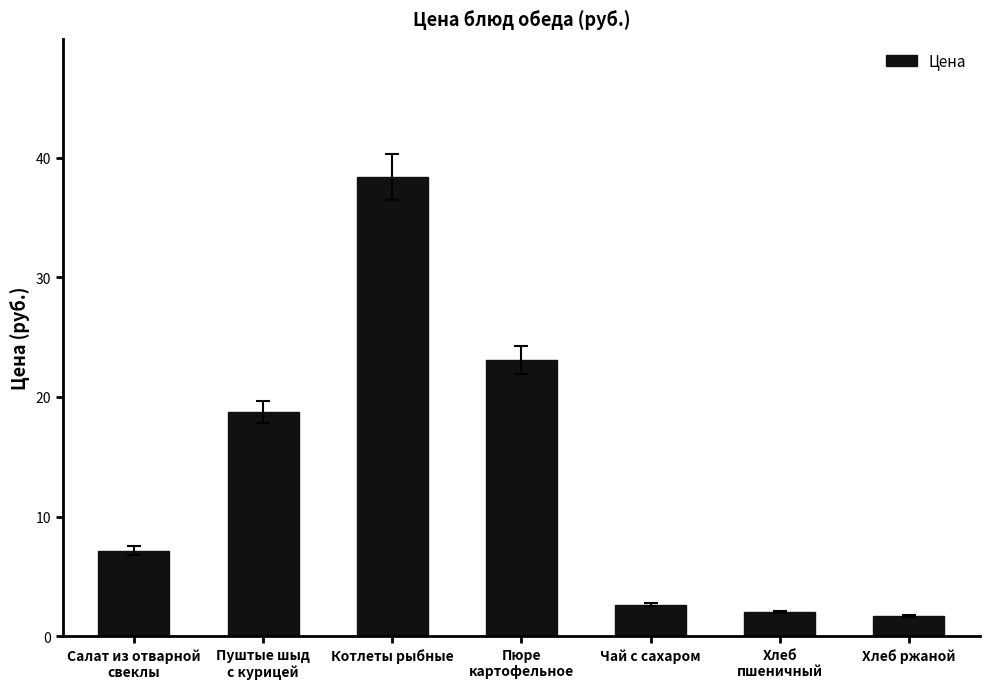

What is the label of the 3rd bar from the right?

Чай с сахаром